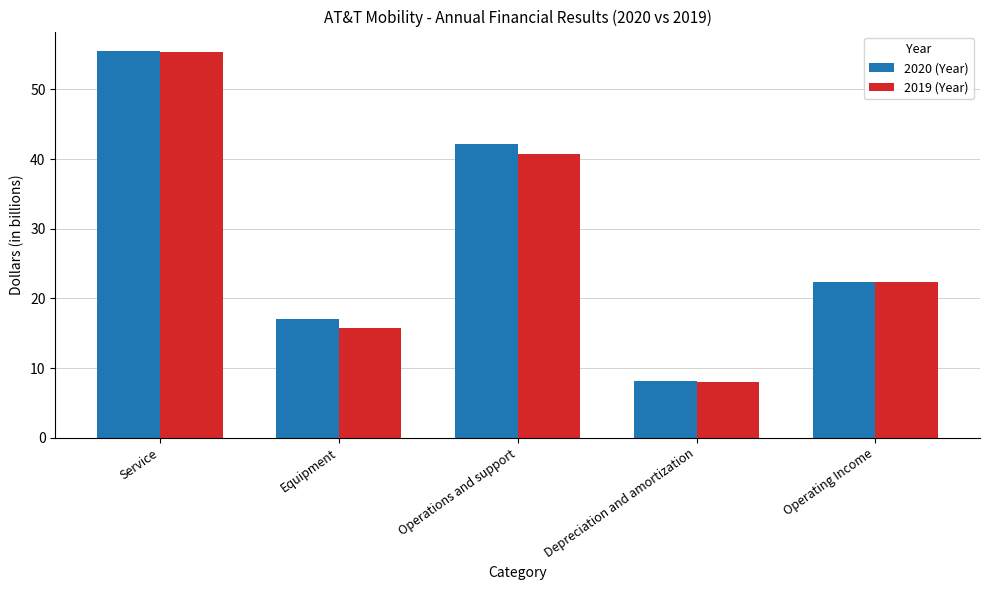

What value does the 2019 (Year) series have at Service?

55.3